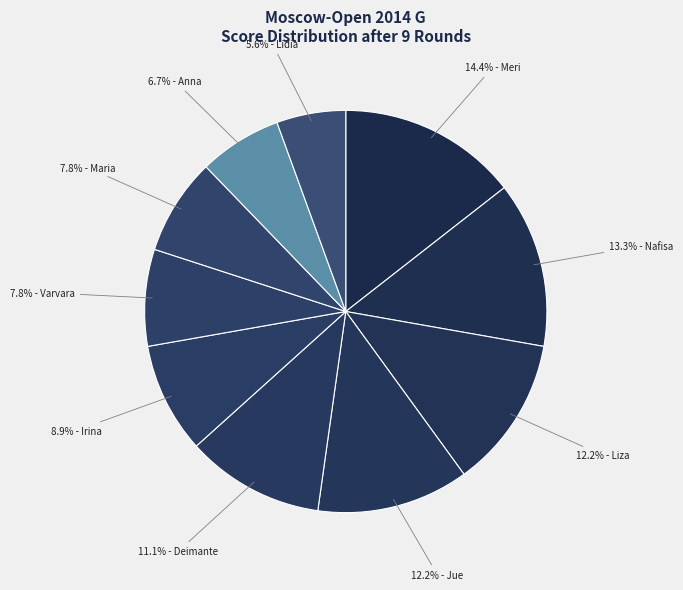

How many segments does this pie chart have?

10